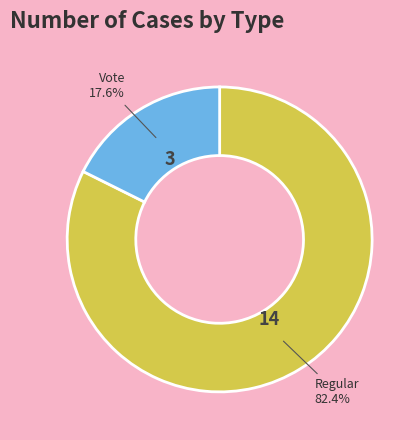

To the nearest percent, what is the difference between the largest and smallest slice percentages?

65%